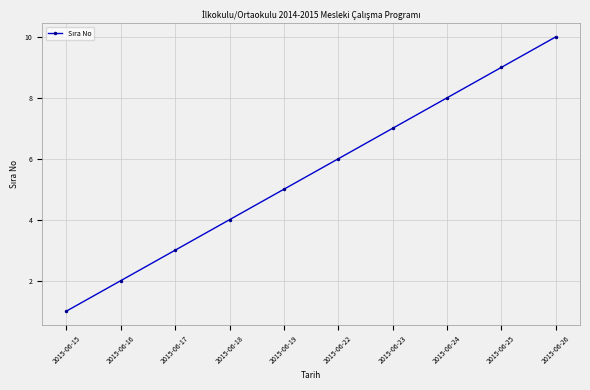

Reading left to right, transcribe all the data shown in this chart.

1	2	3	4	5	6	7	8	9	10